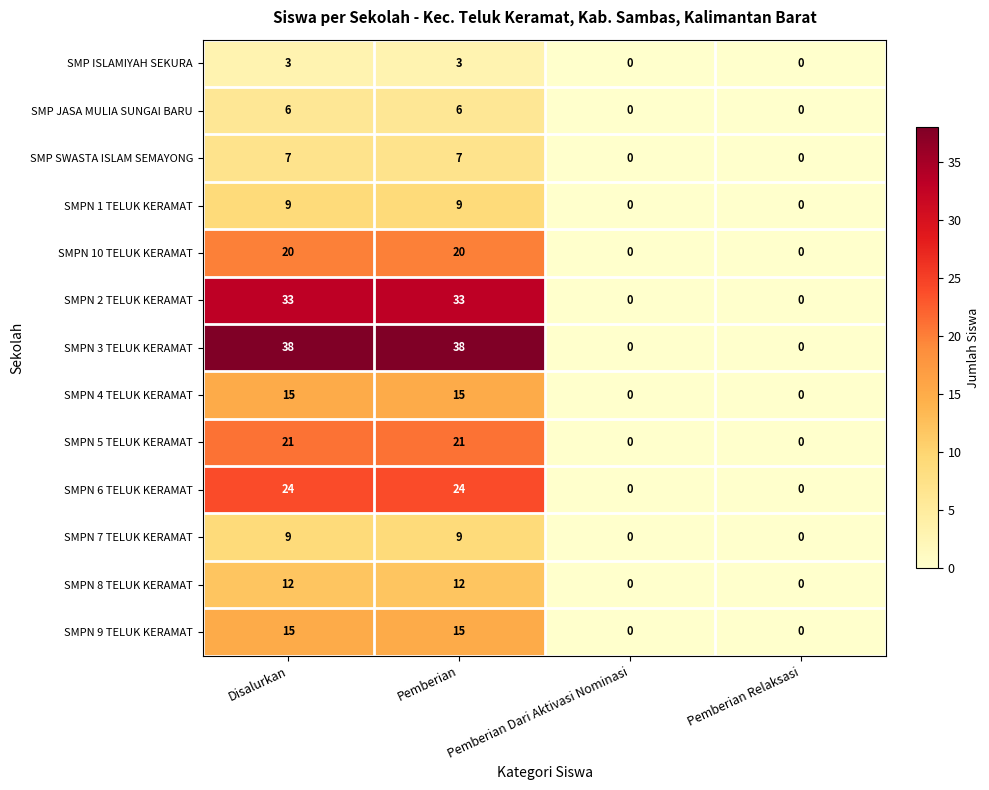

Which series changed the most between Disalurkan and Pemberian Relaksasi?

SMPN 3 TELUK KERAMAT